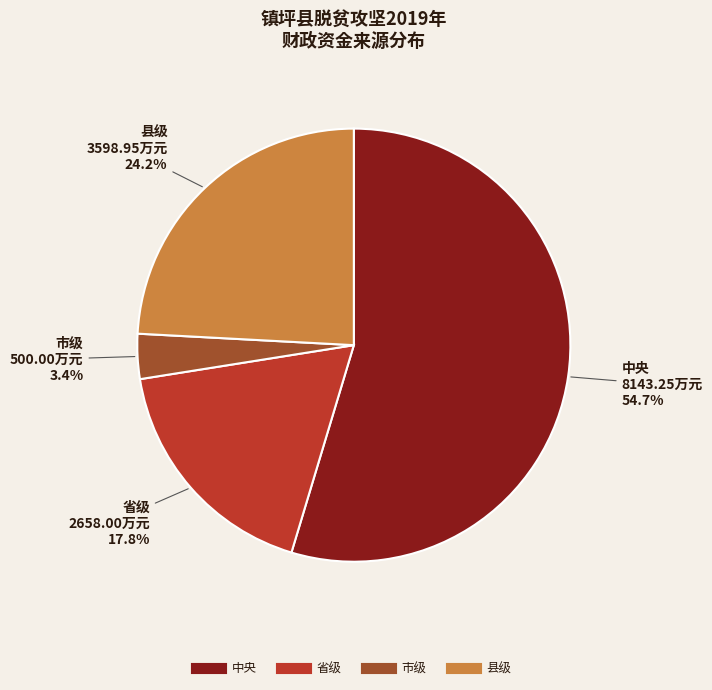

What is the largest slice in the pie chart?

中央